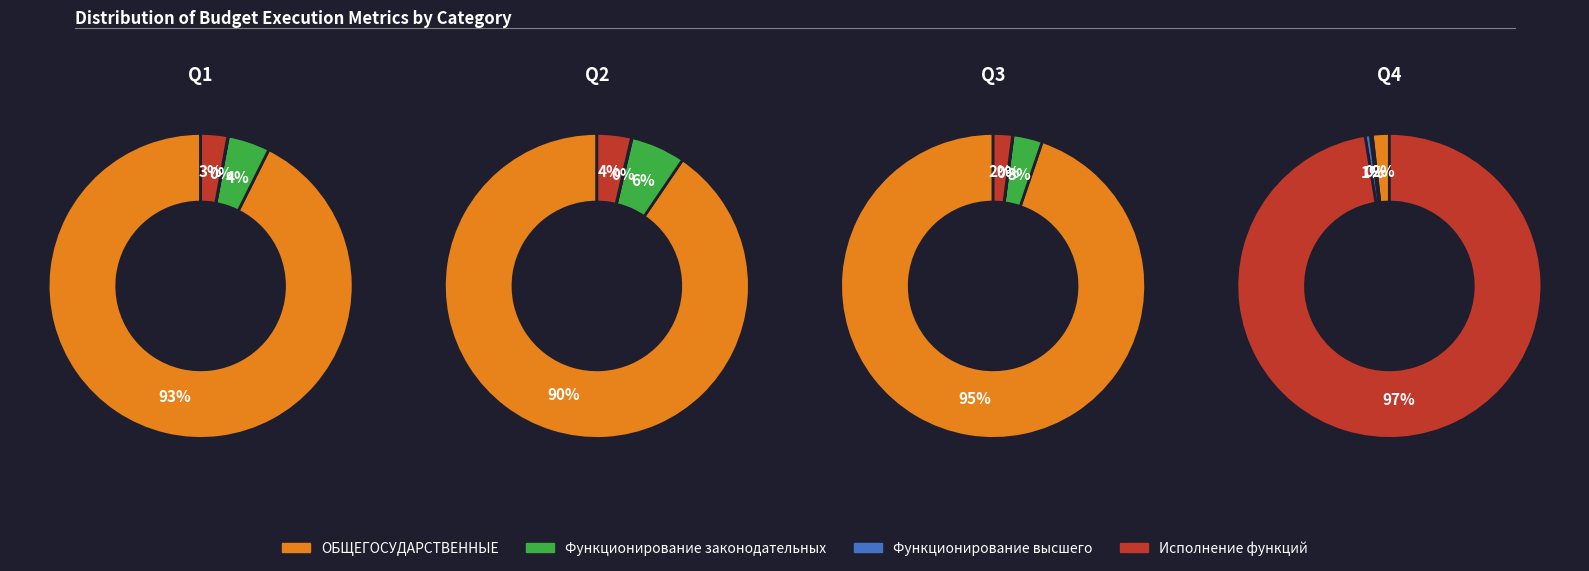

To the nearest percent, what is the average slice percentage?

25%